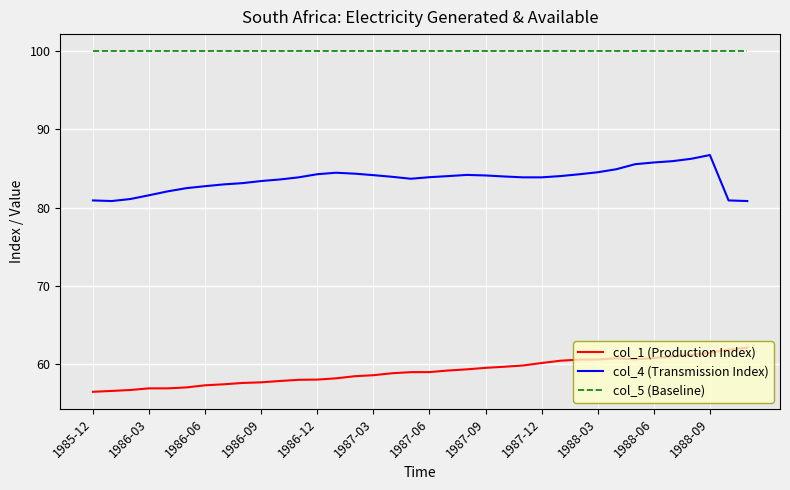

Rank the series by their average value, from lowest to highest.

col_1 (Production Index), col_4 (Transmission Index), col_5 (Baseline)